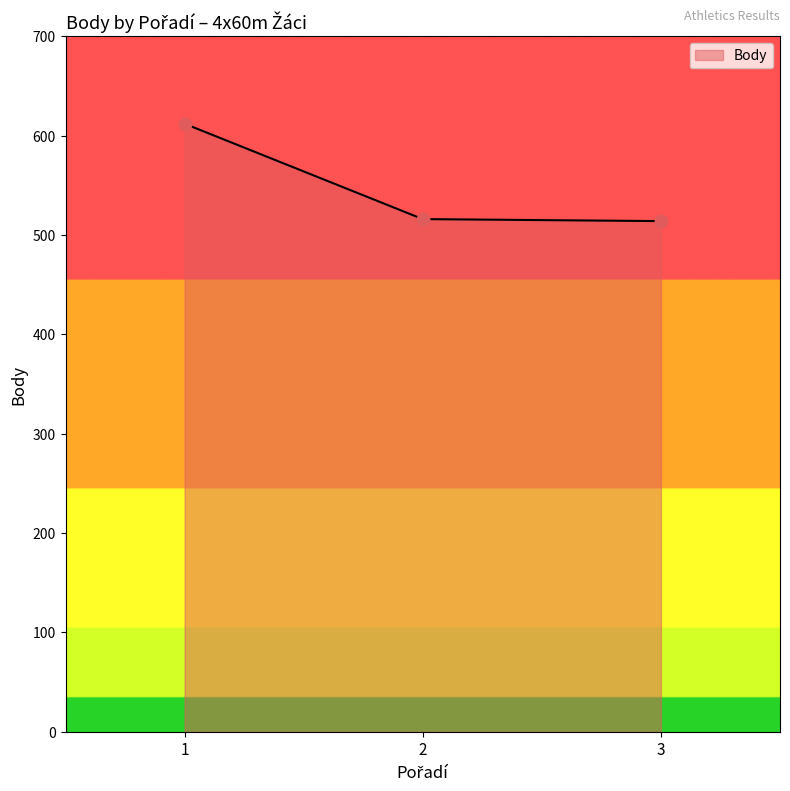

What is the change in value from 2 to 3?

-2